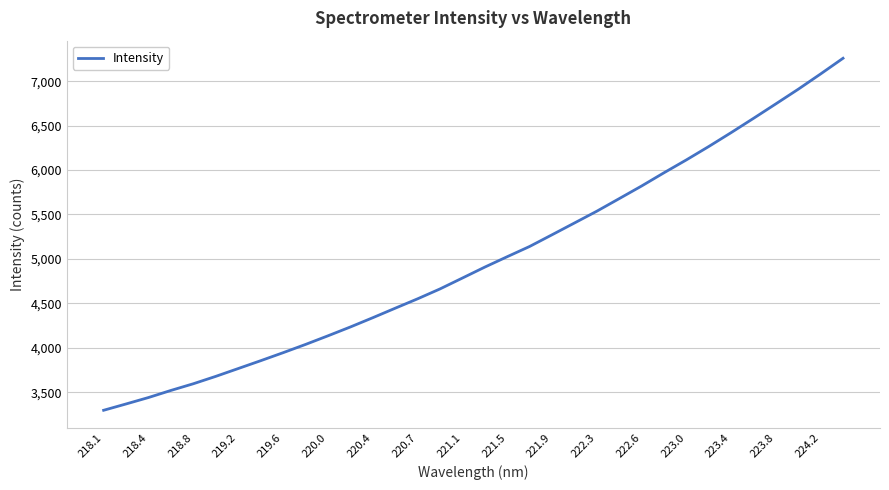

What is the difference between the maximum and second lowest values?

3889.7